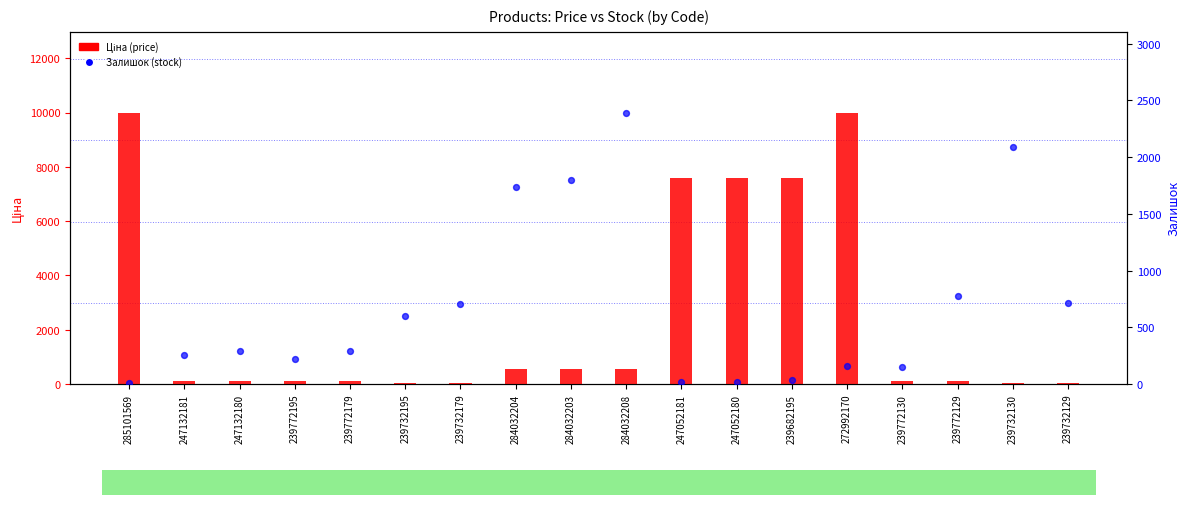

Is the value of Ціна (price) at 284032203 greater than the value of Залишок (stock) at 272992170?

Yes